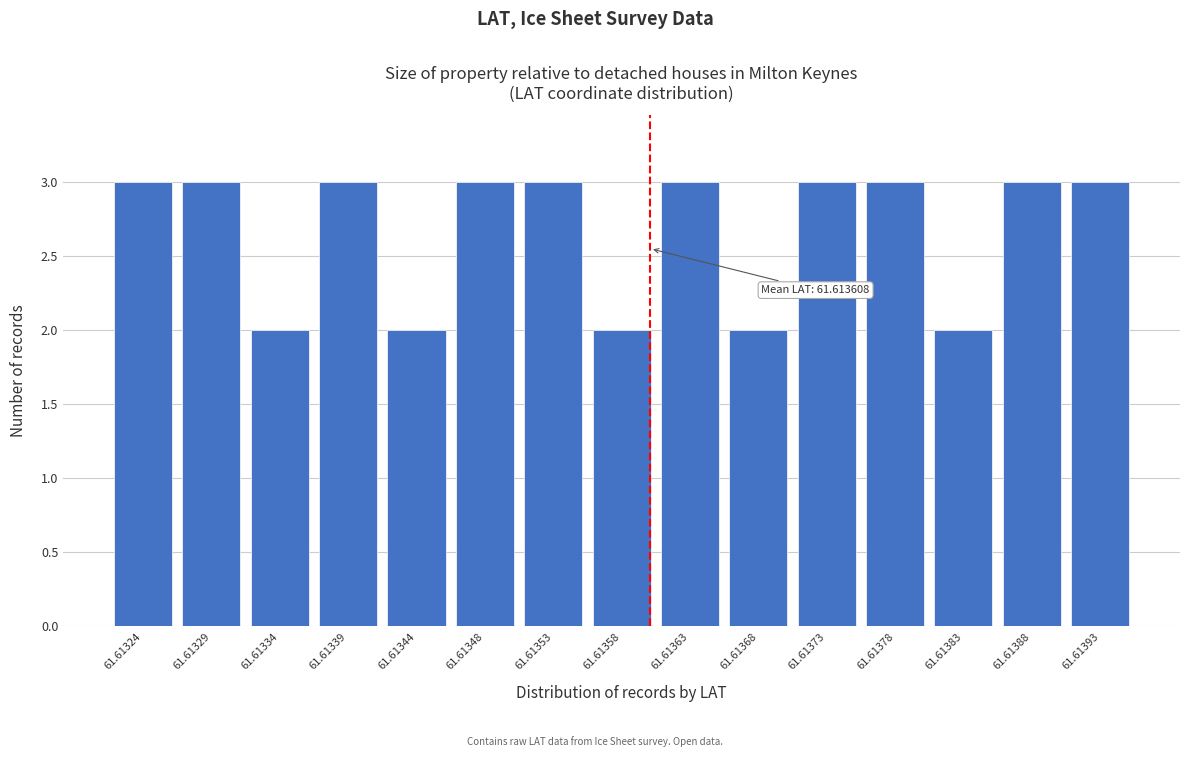

Reading left to right, what are all the values shown in this chart?

3	3	2	3	2	3	3	2	3	2	3	3	2	3	3